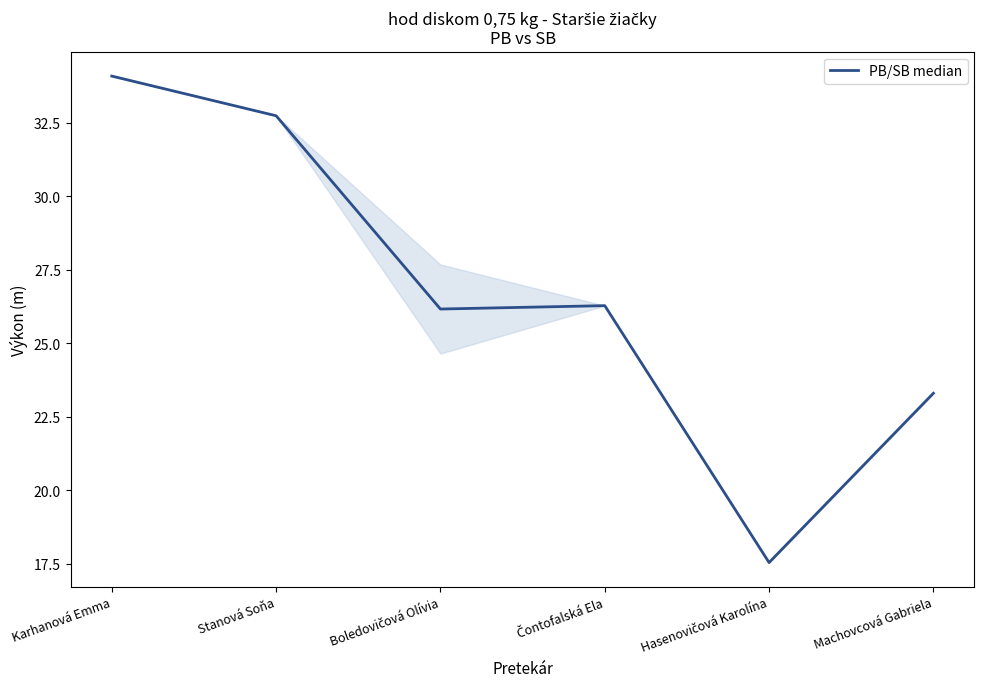

Which label corresponds to the smallest value in the chart?

Hasenovičová Karolína